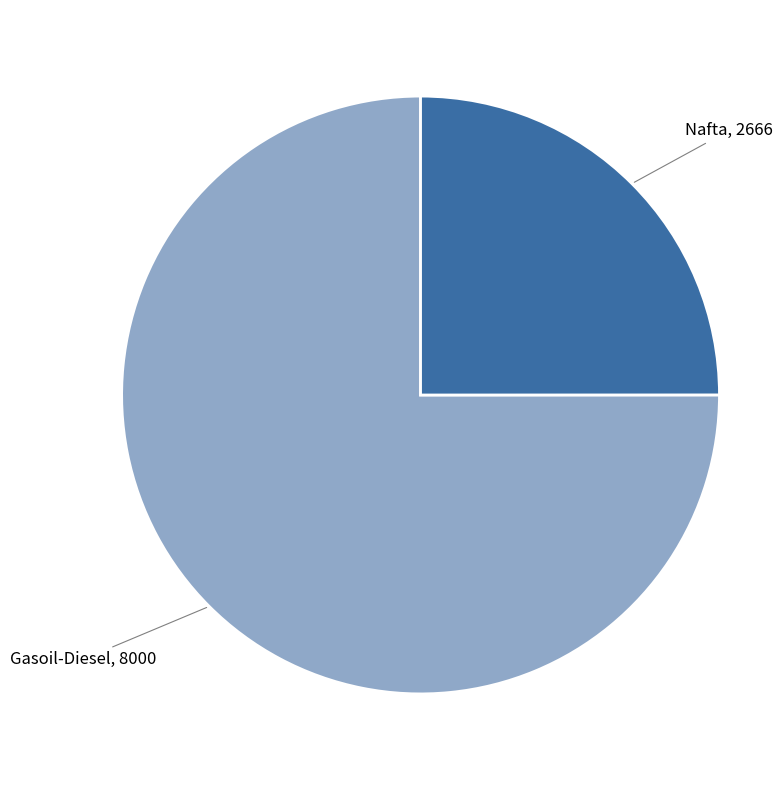

True or false: Gasoil-Diesel accounts for 61% of the total.

False